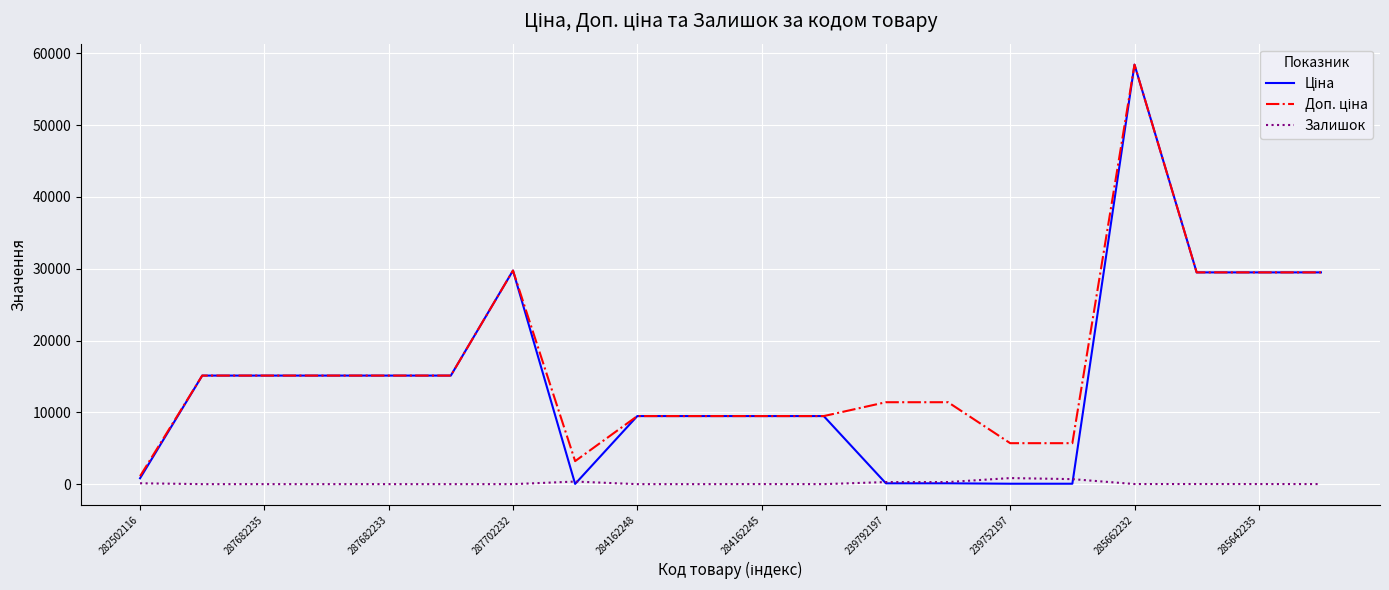

The Залишок series shows 0.0 at 287682233. True or false?

True